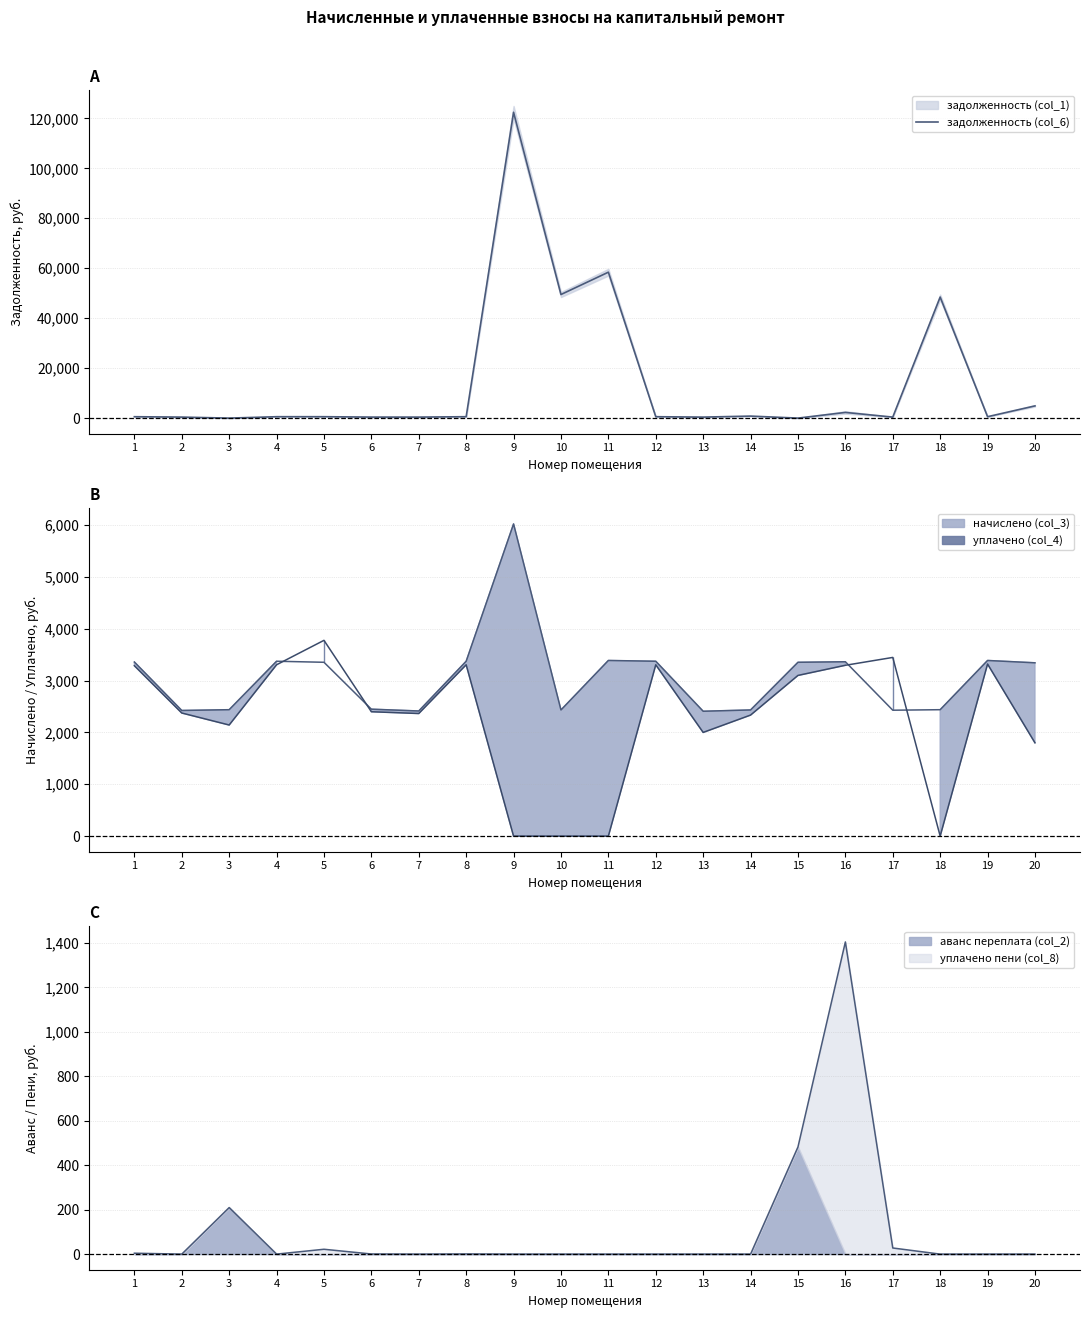

List the labels in order of value, smallest first.

3, 15, 13, 7, 2, 17, 6, 1, 4, 8, 12, 5, 19, 14, 16, 20, 18, 10, 11, 9